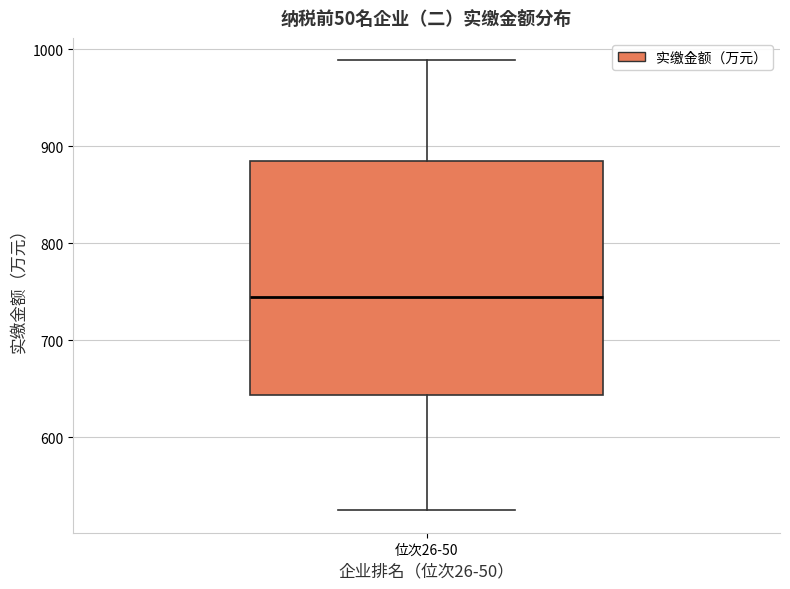

Transcribe this box plot: give where the median line is, the range the box spans, and where the two whiskers end, as read against the y-axis. The values are not printed on the chart, so give them approximately, as read against the axis.

median 740, box 640 to 880, whiskers 520 to 990